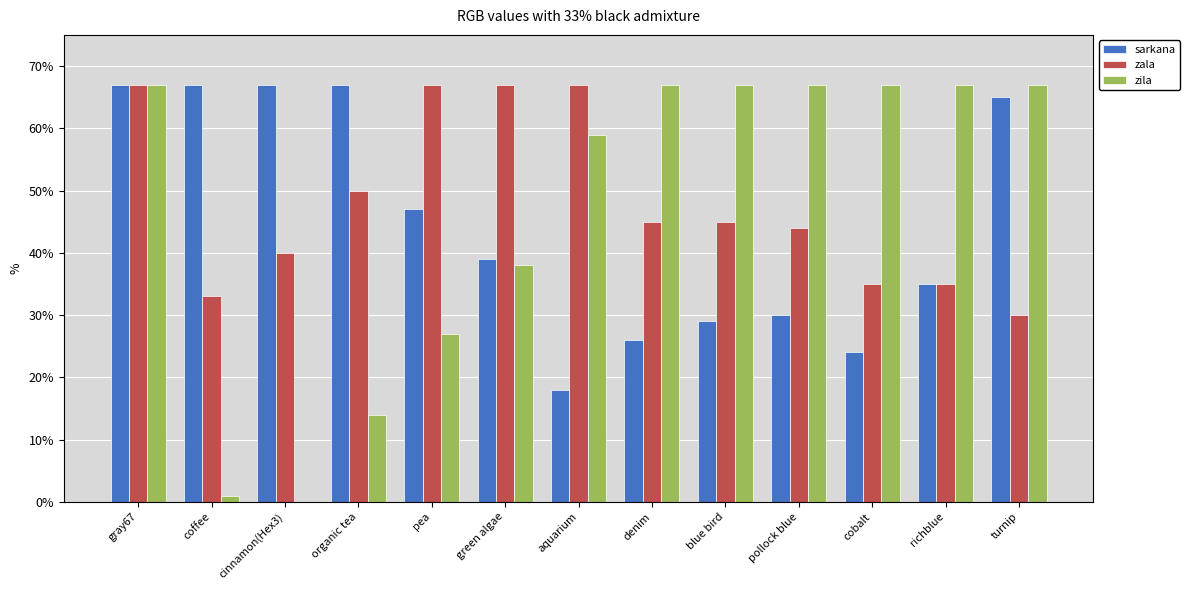

Which series has the largest range (max minus min)?

zila